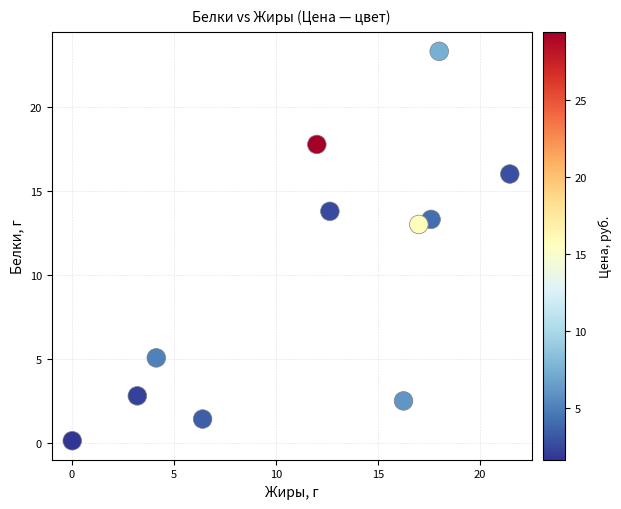

What Y value in the scatter plot is closest to 11?

13.0